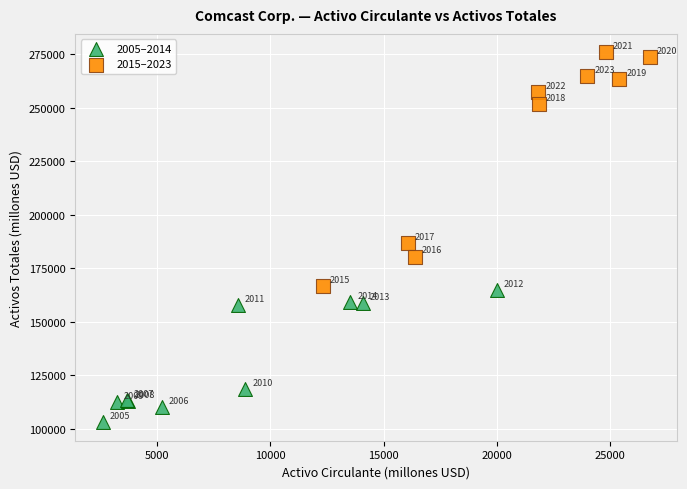

Which series has the largest Y range (max minus min)?

2015–2023